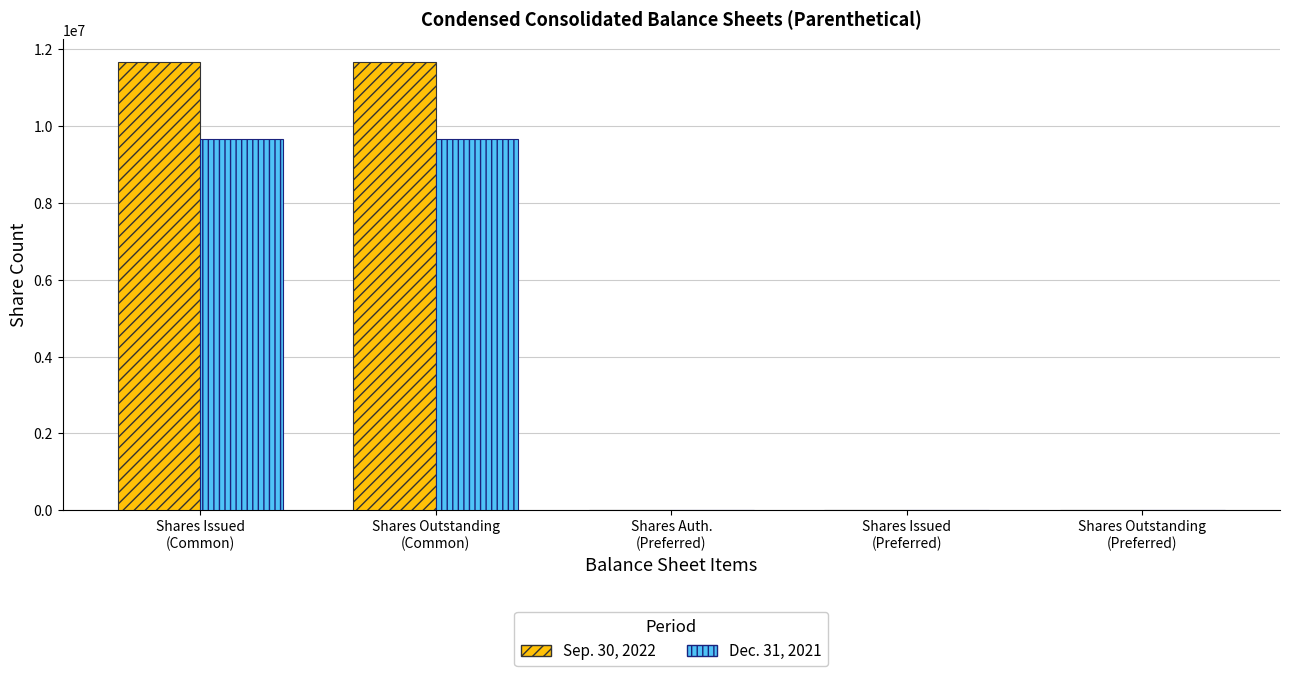

Rank the series at Shares Auth.
(Preferred) from highest to lowest value.

Sep. 30, 2022, Dec. 31, 2021